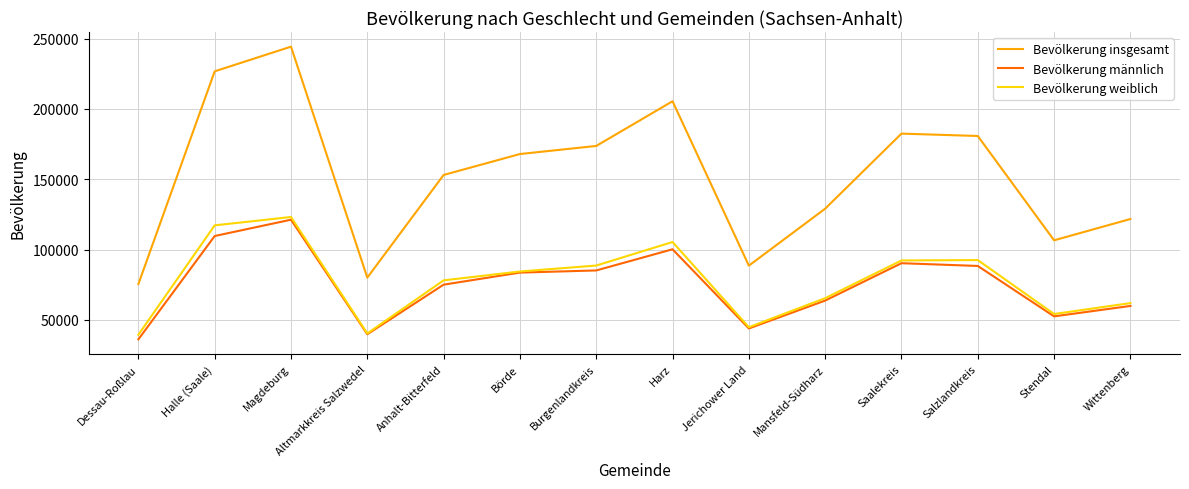

Where does the Bevölkerung weiblich series first go above 84354?

Halle (Saale)